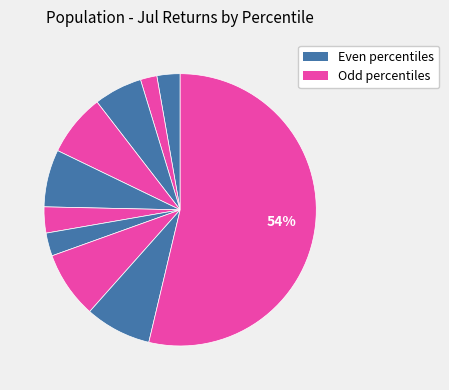

To the nearest percent, what is the average slice percentage?

10%